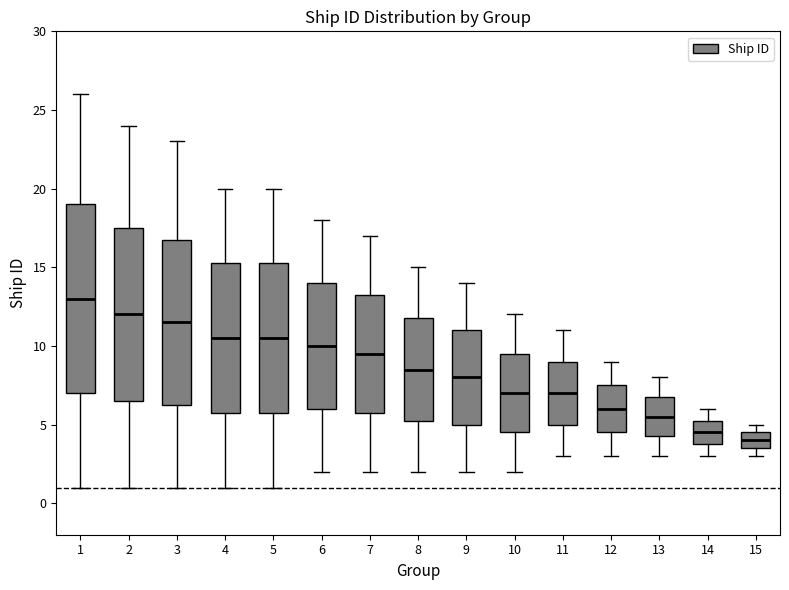

Reading left to right, read every box against the y-axis: the position of its median line, the range the box covers, and the ends of its whiskers. The values are not printed on the chart, so give them approximately, as read against the axis.

1: median 13.0, box 7.0 to 19.0, whiskers 1.0 to 26.0
2: median 12.0, box 6.5 to 17.5, whiskers 1.0 to 24.0
3: median 11.5, box 6.5 to 17.0, whiskers 1.0 to 23.0
4: median 10.5, box 6.0 to 15.5, whiskers 1.0 to 20.0
5: median 10.5, box 6.0 to 15.5, whiskers 1.0 to 20.0
6: median 10.0, box 6.0 to 14.0, whiskers 2.0 to 18.0
7: median 9.5, box 6.0 to 13.5, whiskers 2.0 to 17.0
8: median 8.5, box 5.5 to 12.0, whiskers 2.0 to 15.0
9: median 8.0, box 5.0 to 11.0, whiskers 2.0 to 14.0
10: median 7.0, box 4.5 to 9.5, whiskers 2.0 to 12.0
11: median 7.0, box 5.0 to 9.0, whiskers 3.0 to 11.0
12: median 6.0, box 4.5 to 7.5, whiskers 3.0 to 9.0
13: median 5.5, box 4.5 to 7.0, whiskers 3.0 to 8.0
14: median 4.5, box 4.0 to 5.5, whiskers 3.0 to 6.0
15: median 4.0, box 3.5 to 4.5, whiskers 3.0 to 5.0